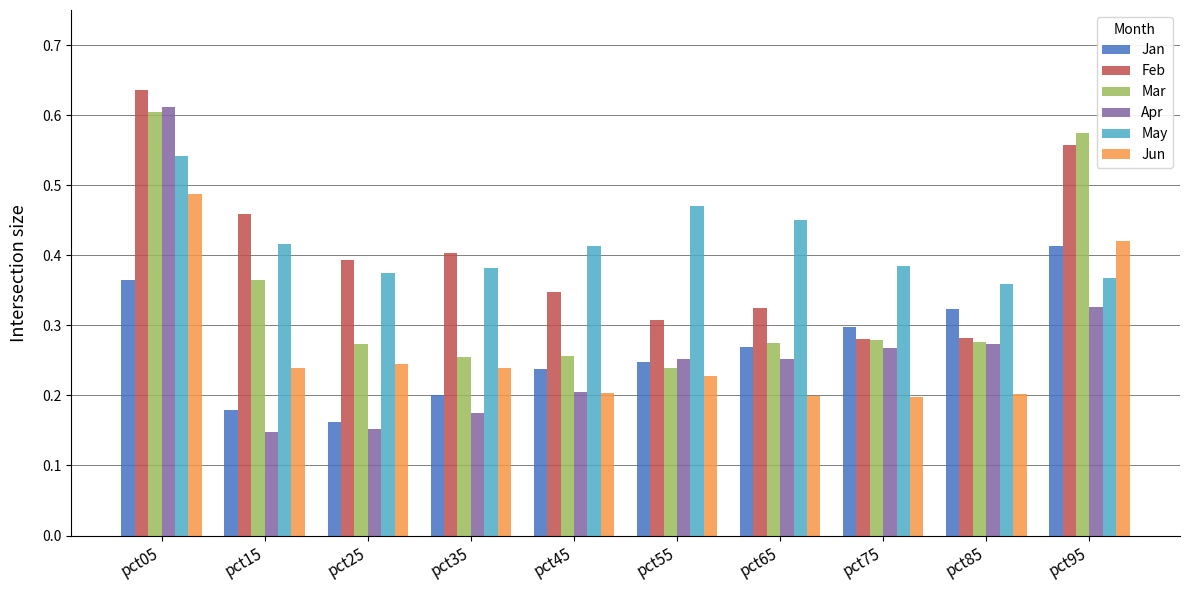

At which category is the sum across all series the highest?

pct05